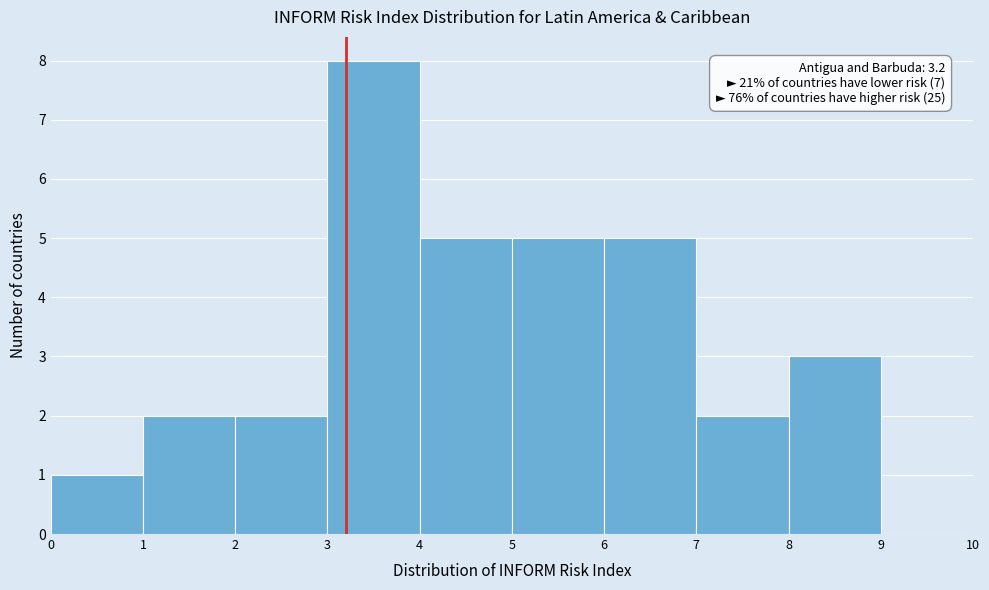

Which range on the x-axis has the tallest bar?

3 to 4